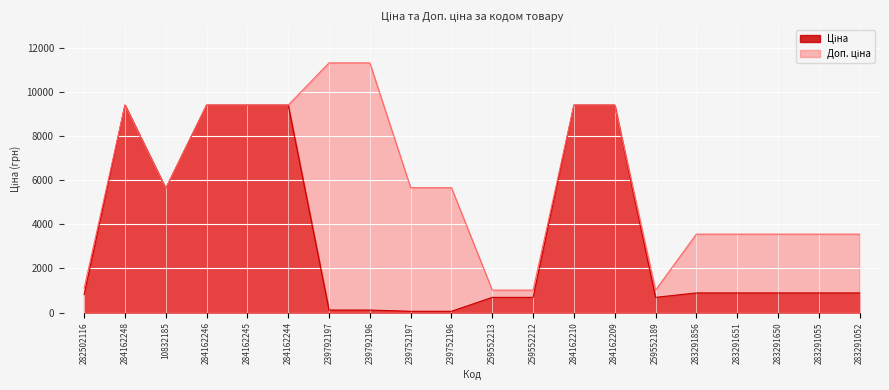

How many lines are shown in the chart?

2